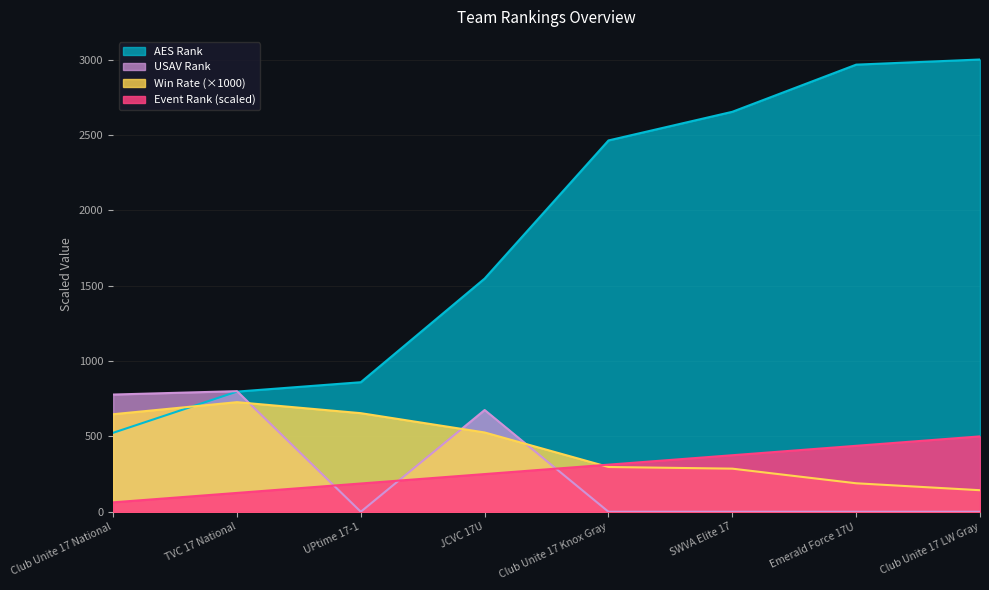

True or false: USAV Rank has a value of -344.3 at SWVA Elite 17.

False